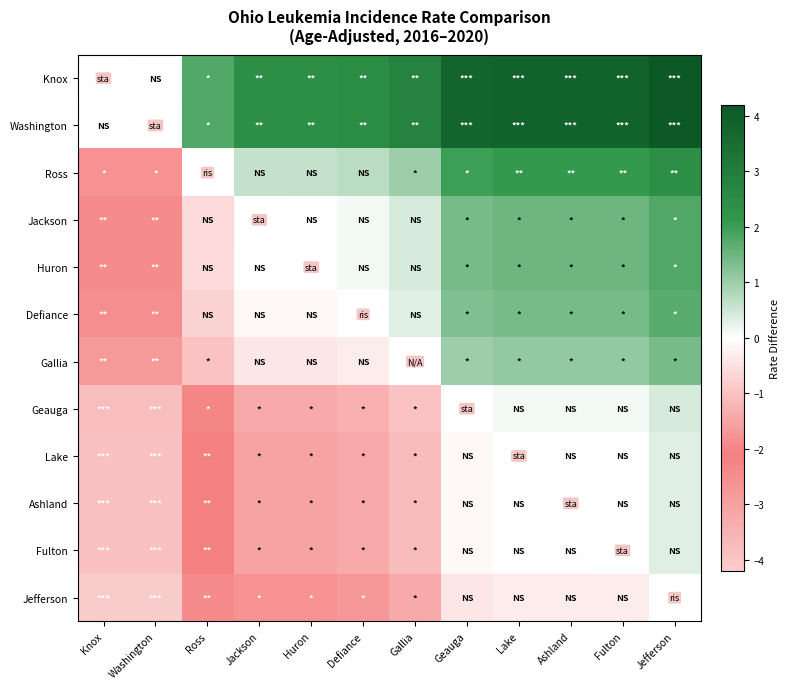

How many data points in Washington are above 2?

9